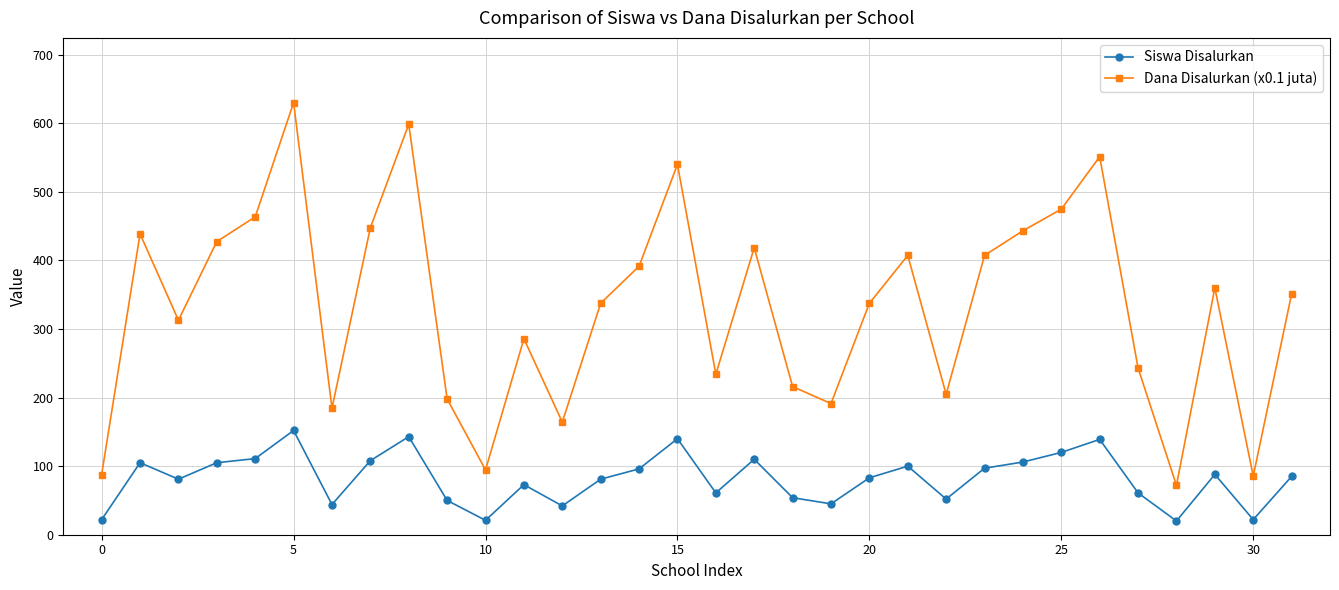

How many data points in Siswa Disalurkan are less than 85?

16